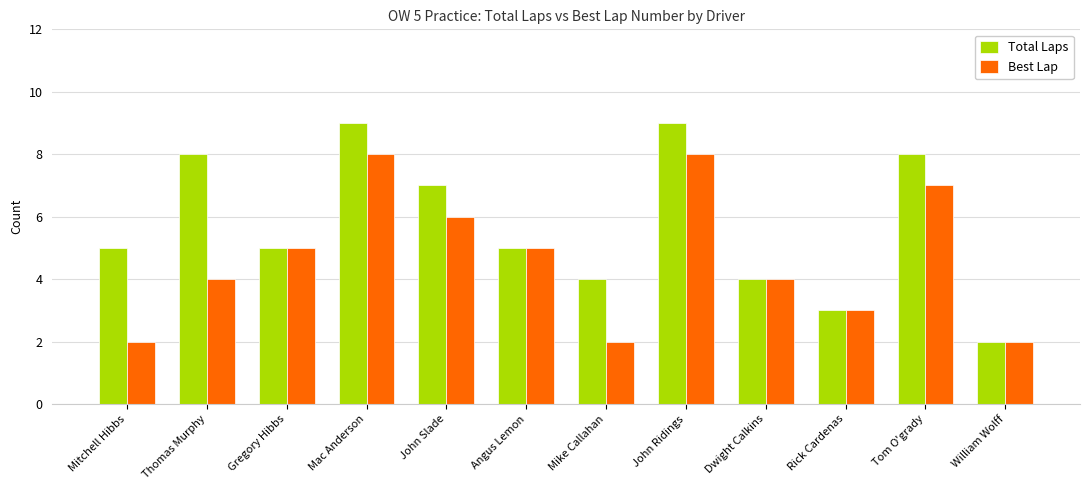

Which series has the largest total across all categories?

Total Laps